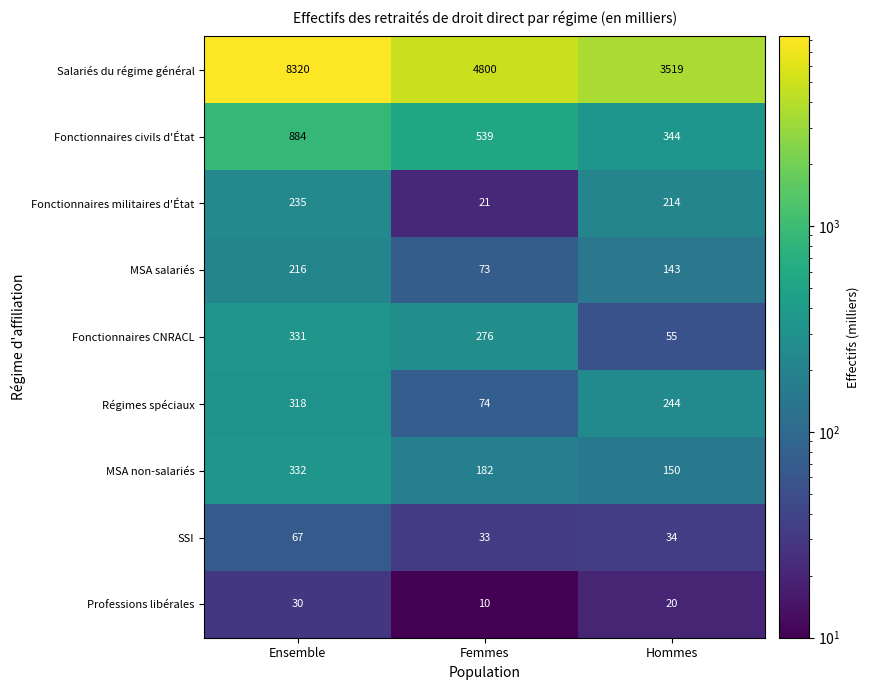

Reading right to left, extract all data points from this chart.

Salariés du régime général: 3519	4800	8320
Fonctionnaires civils d'État: 344	539	884
Fonctionnaires militaires d'État: 214	21	235
MSA salariés: 143	73	216
Fonctionnaires CNRACL: 55	276	331
Régimes spéciaux: 244	74	318
MSA non-salariés: 150	182	332
SSI: 34	33	67
Professions libérales: 20	10	30